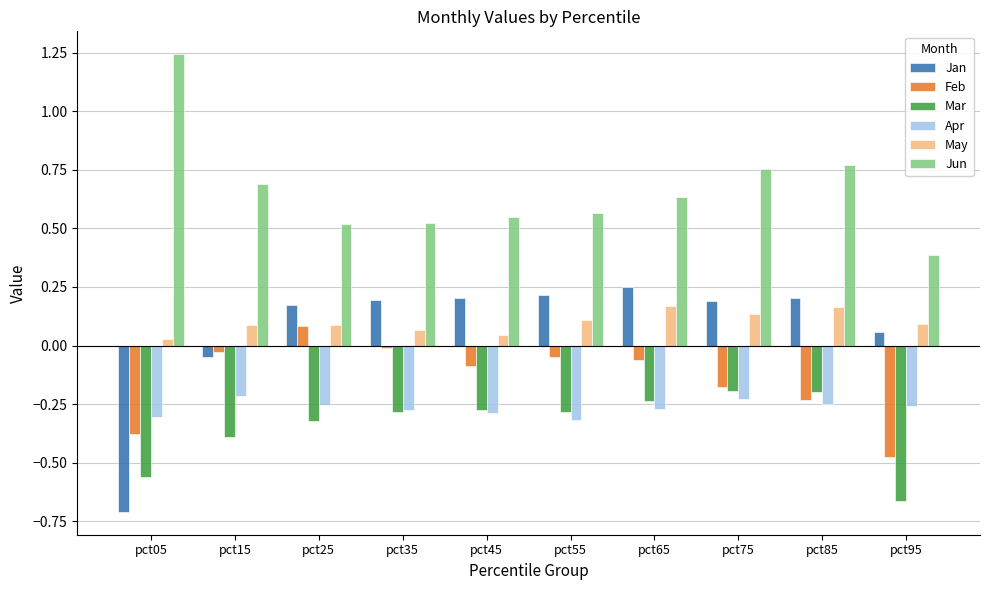

Rank the series by their maximum value, from lowest to highest.

Apr, Mar, Feb, May, Jan, Jun